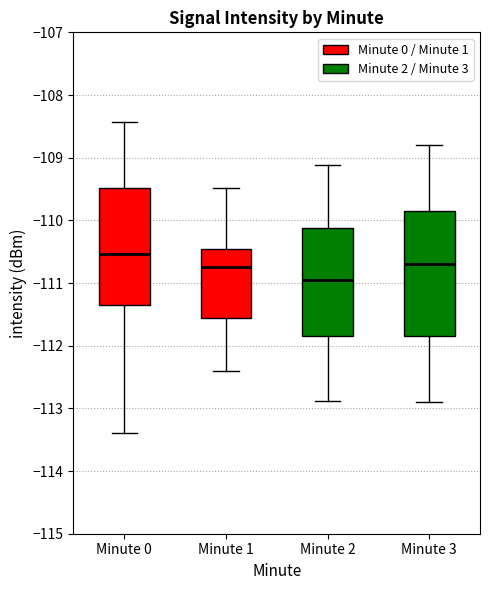

Comparing the boxes themselves (not the whiskers), which one is the tallest?

Minute 3